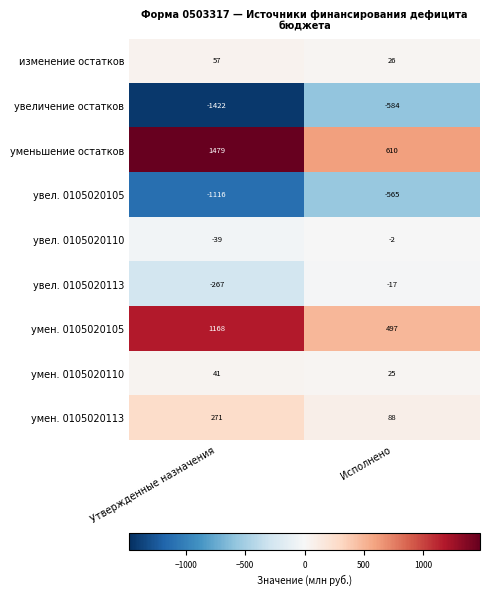

Which label corresponds to the smallest value in the chart?

Утвержденные назначения